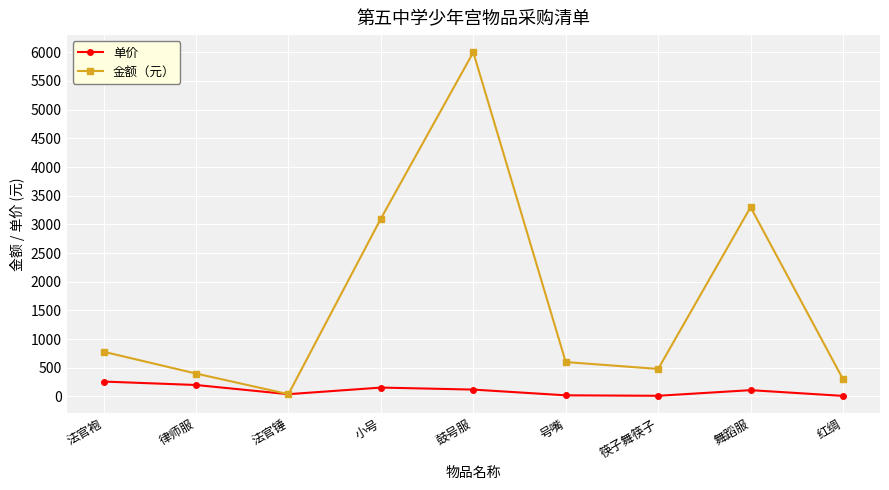

Does the chart display data point markers on the line(s)?

Yes